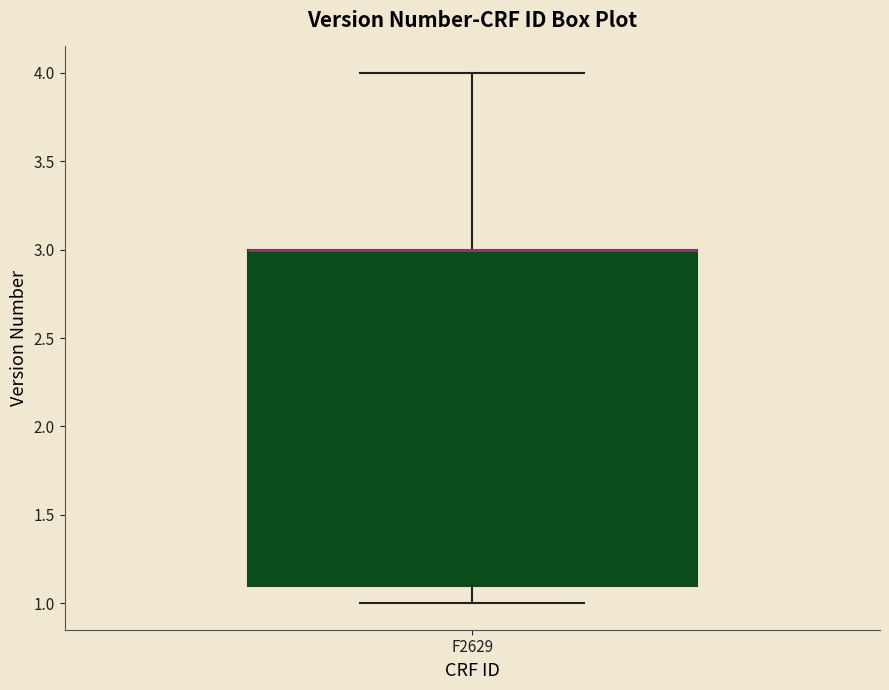

Where is the upper edge of the box for F2629 on the y-axis? The values are not printed on the chart, so give them approximately, as read against the axis.

3.0